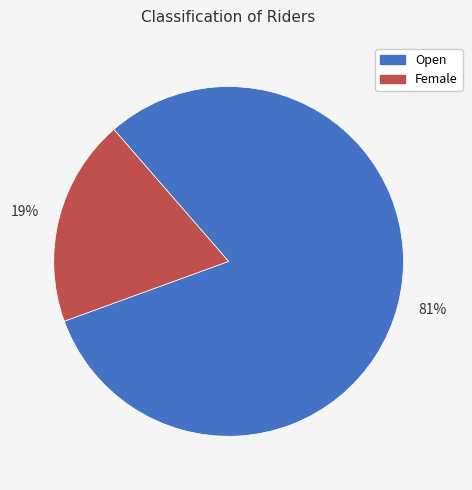

Which category has the smallest portion of the pie?

Female